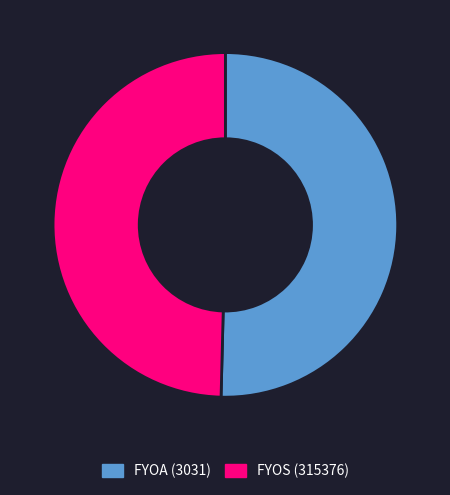

Which has a higher value, FYOS (315376) or FYOA (3031)?

FYOA (3031)